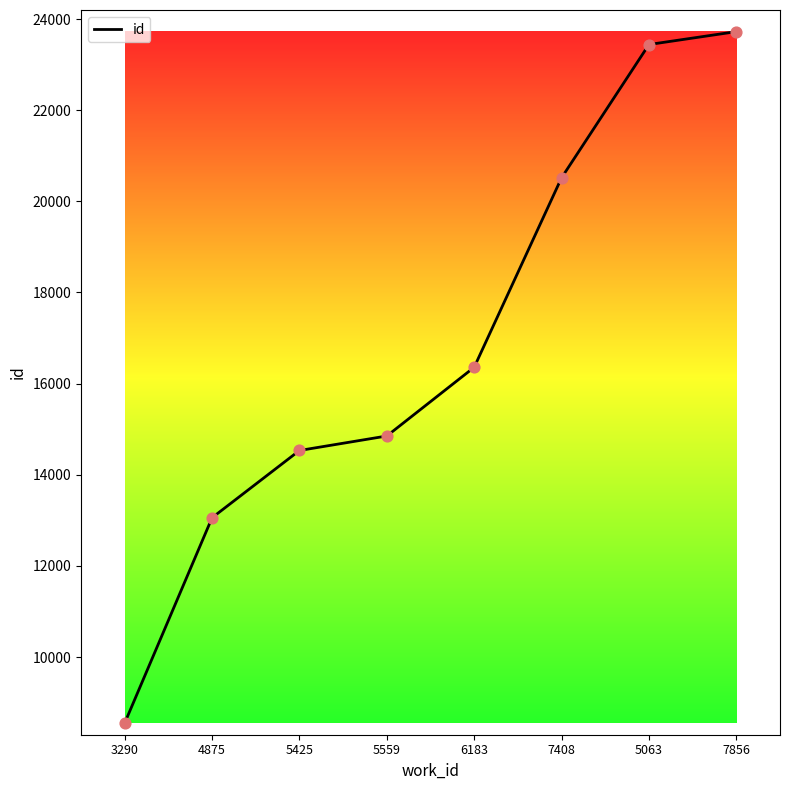

What is the change in value from 3290 to 7856?

+15168